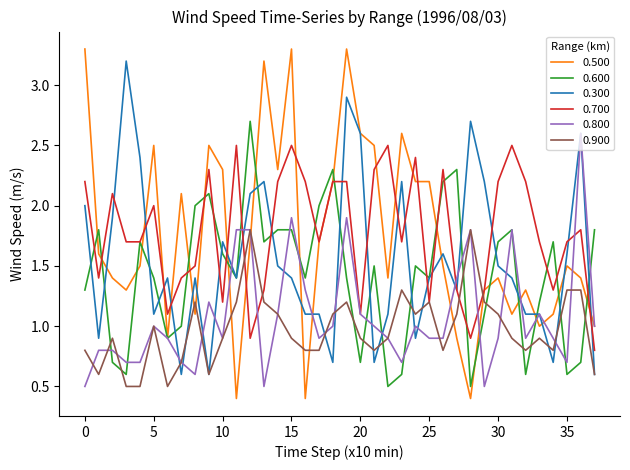

What is the minimum value for 0.300?

0.6